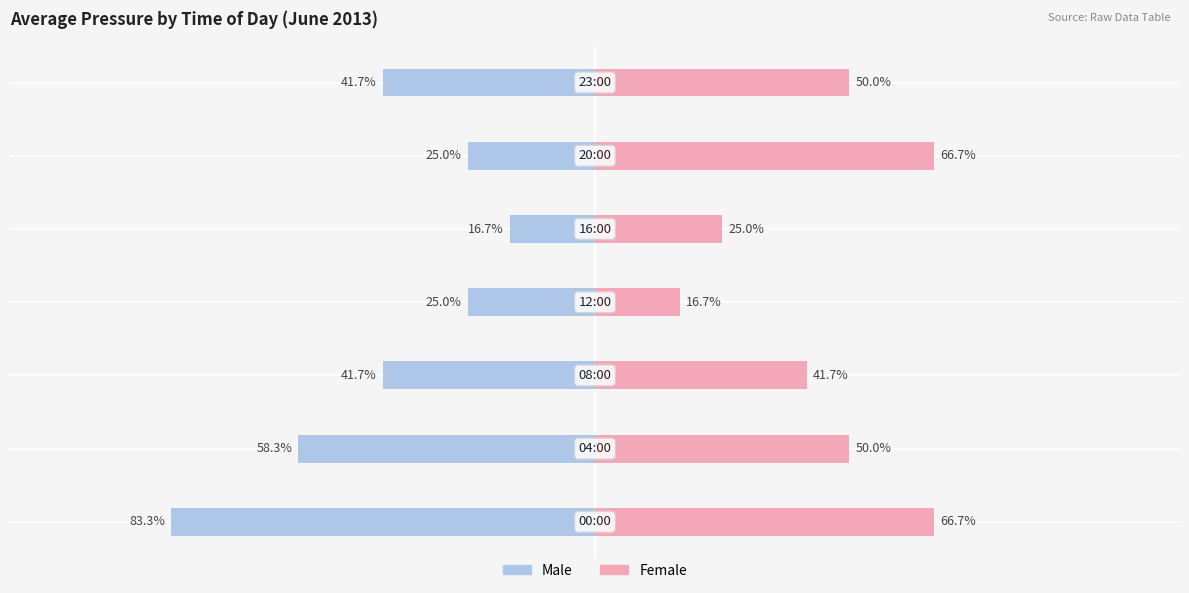

Reading left to right, extract all data points from this chart.

Male: 0=-83.3	1=-58.3	2=-41.7	3=-25.0	4=-16.7	5=-25.0	6=-41.7
Female: 0=66.7	1=50.0	2=41.7	3=16.7	4=25.0	5=66.7	6=50.0